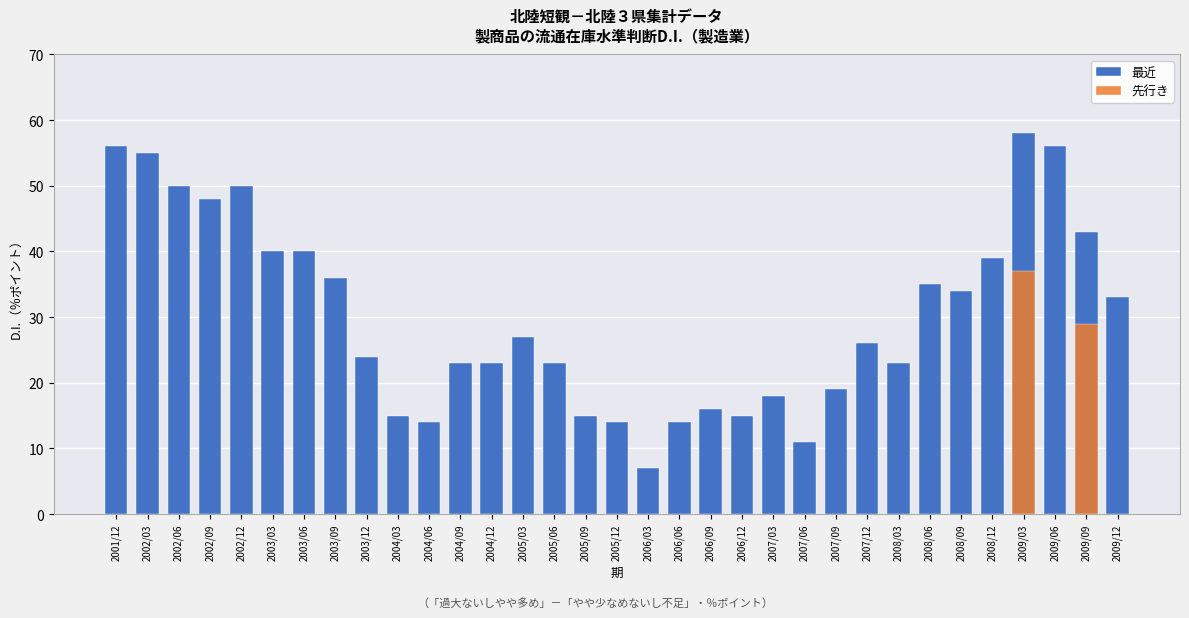

What is the change in value from 2005/06 to 2006/03?

-16